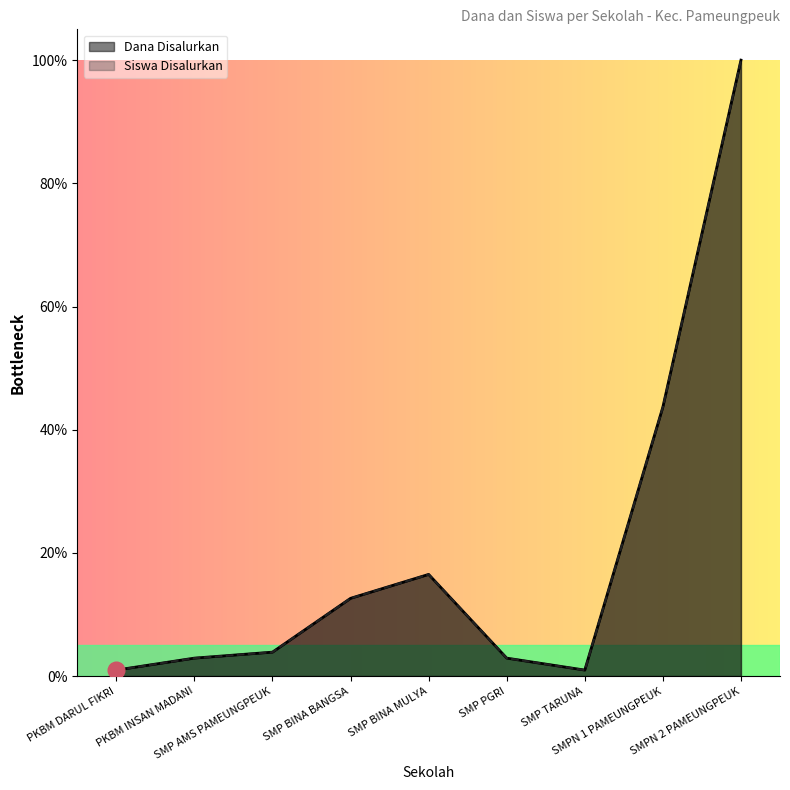

At which label is Siswa Disalurkan closest to 0?

PKBM DARUL FIKRI